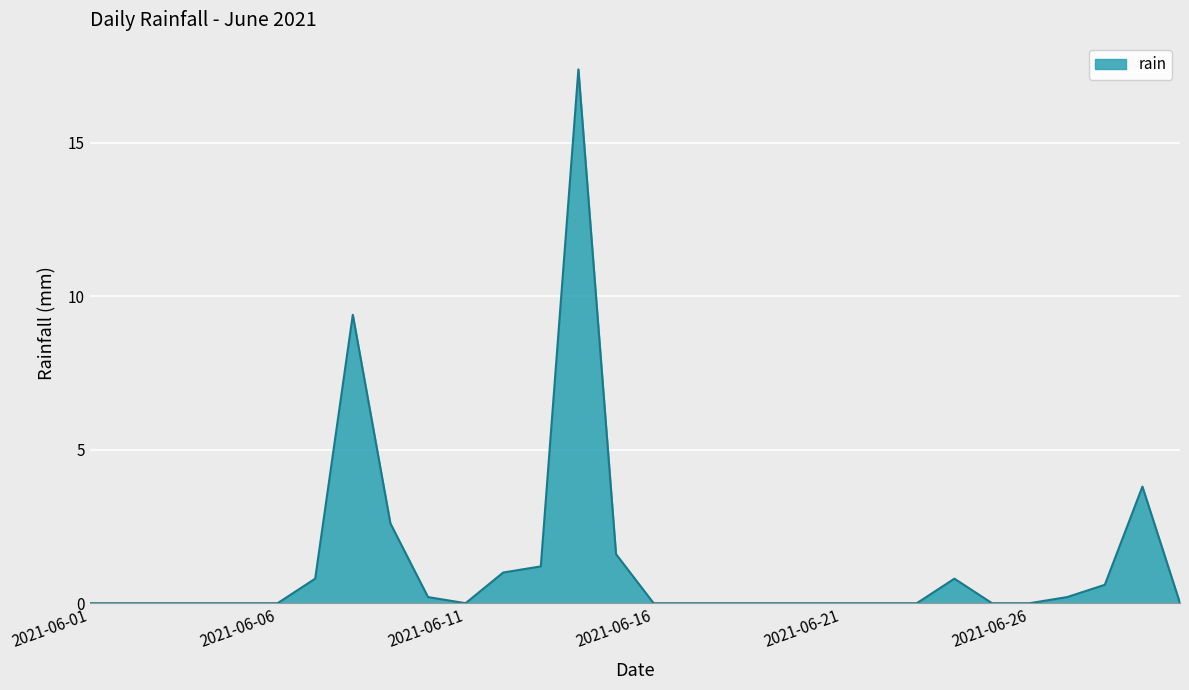

How many lines are shown in the chart?

1